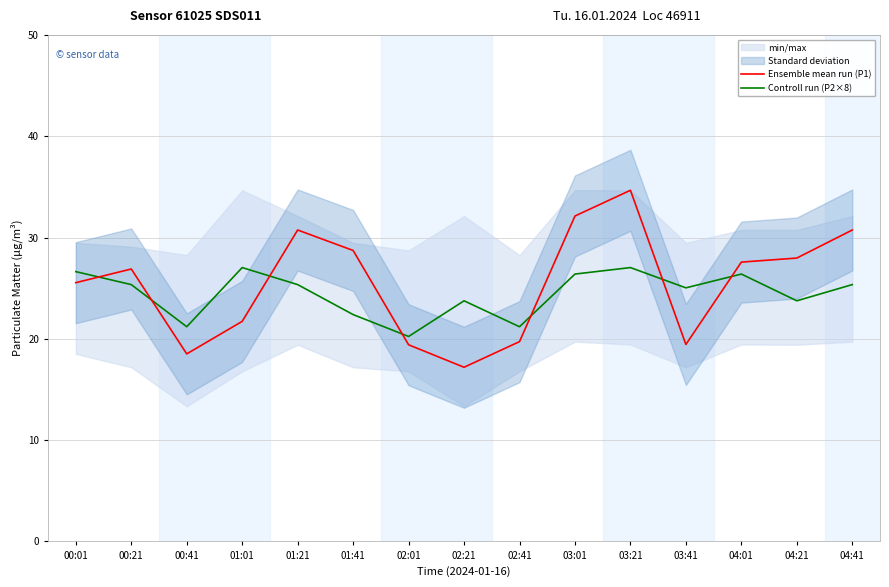

At which category does Ensemble mean run (P1) reach its first local valley?

00:41